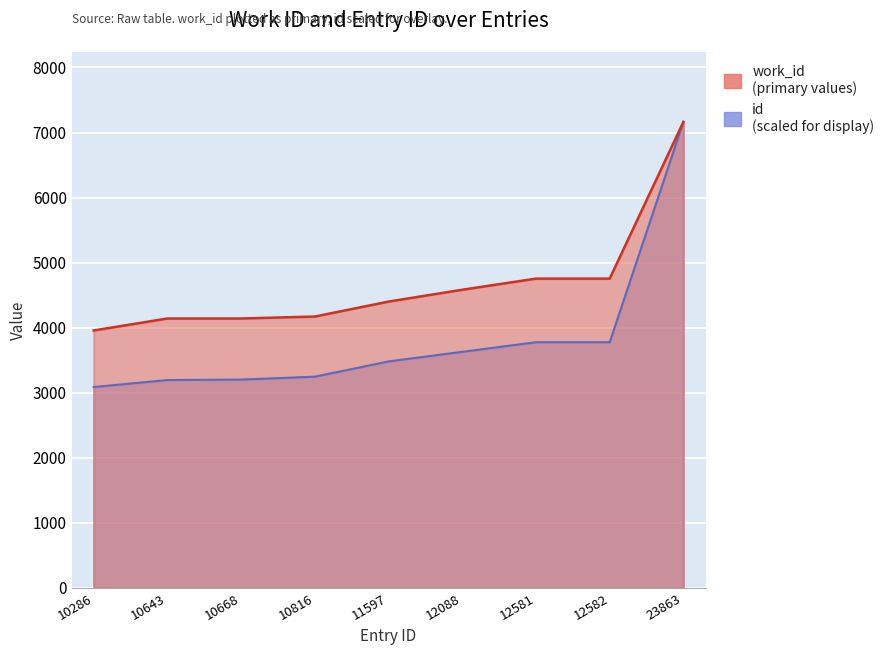

Between 10816 and 12582, which is larger?

12582